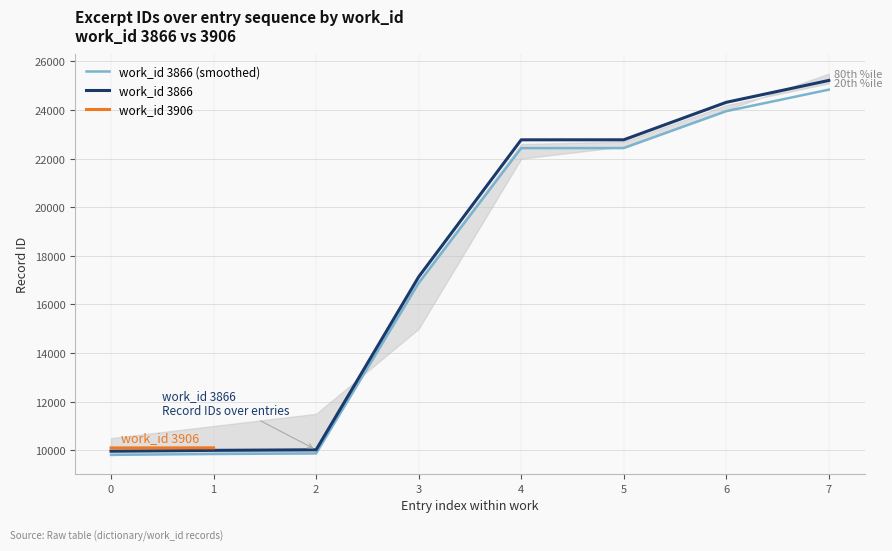

What is the change in value from 3 to 6?

+7074.3